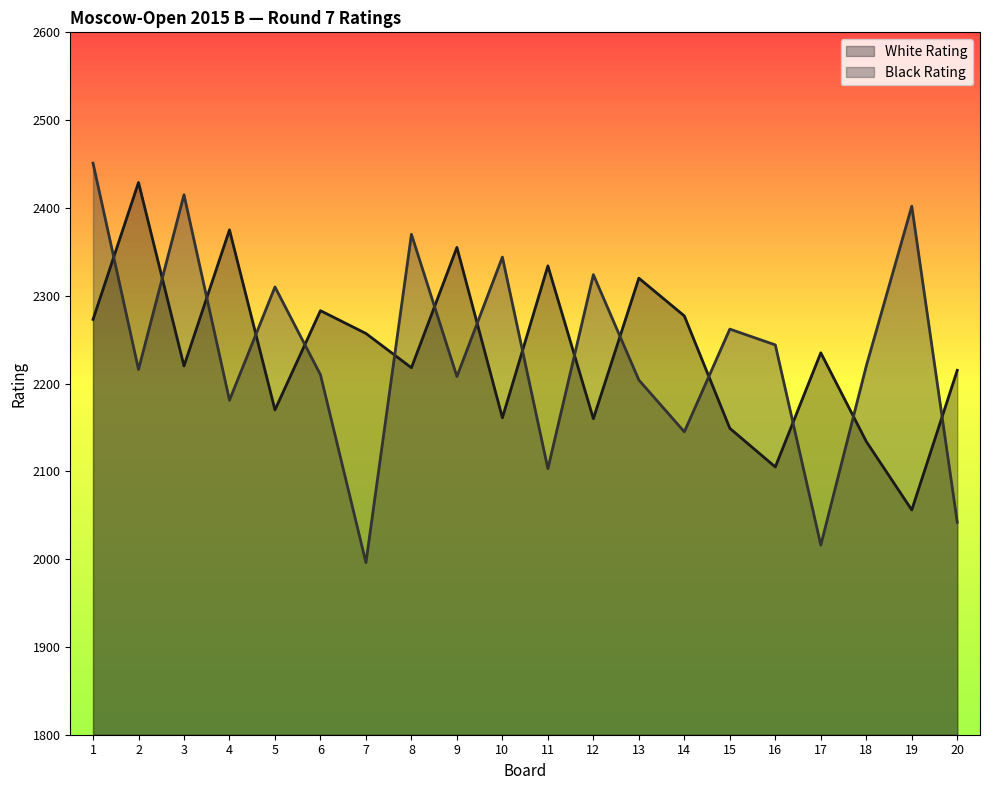

At which category does Black Rating reach its first local valley?

2